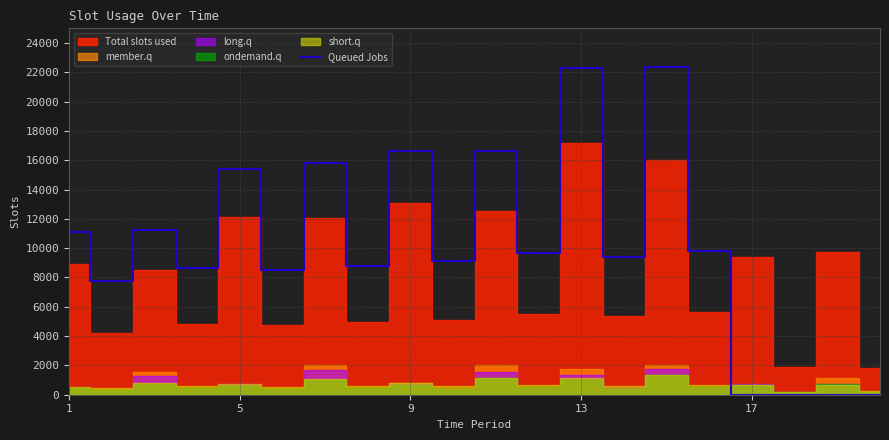

At which category does the chart reach its peak across all series?

14